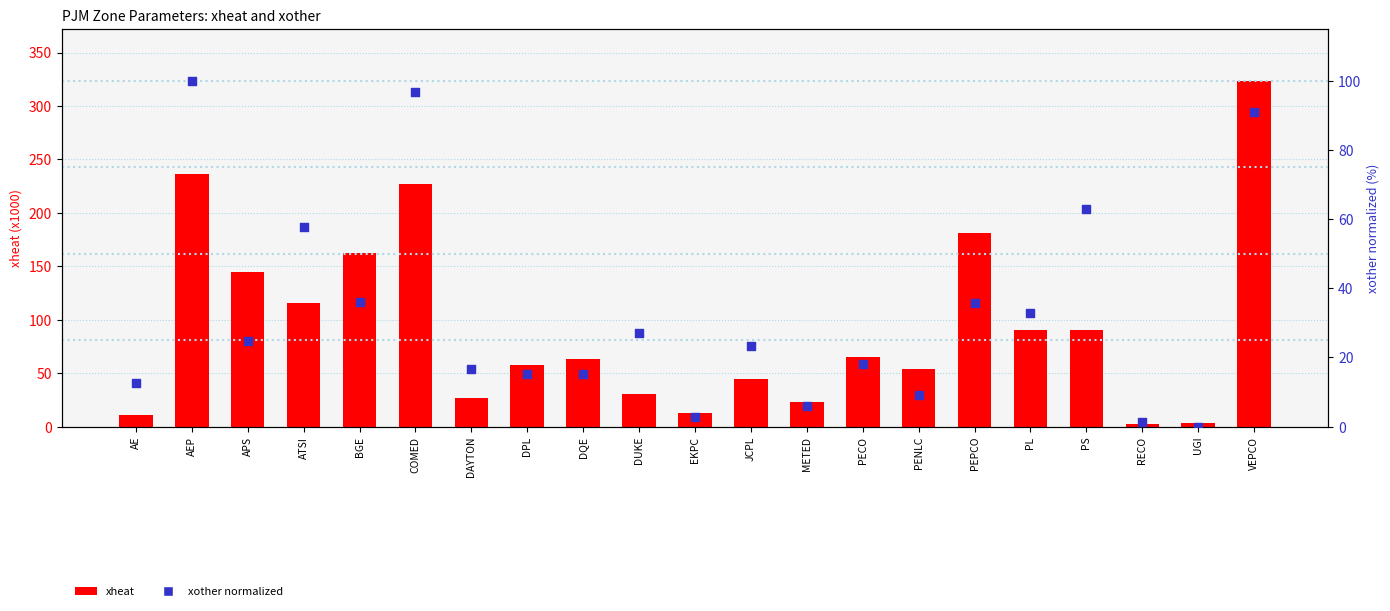

Which series reaches the minimum Y coordinate?

xother (normalized)